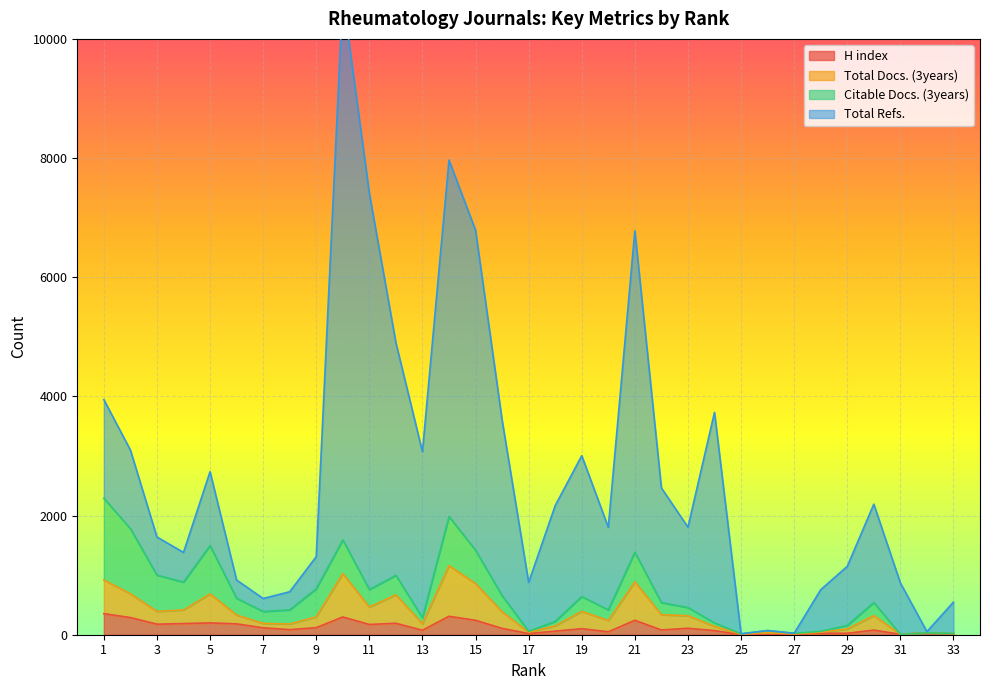

How many values in the H index series are below 101?

16